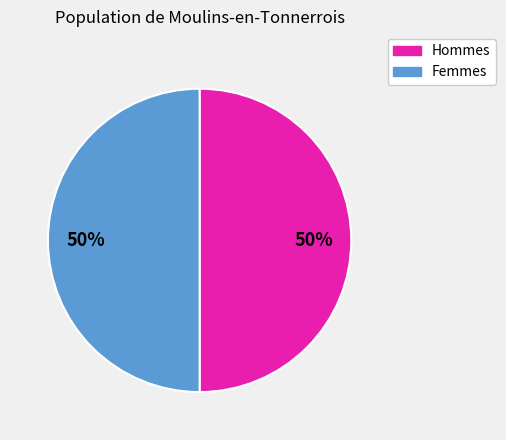

Do Femmes and Hommes together represent more than half of the pie?

Yes